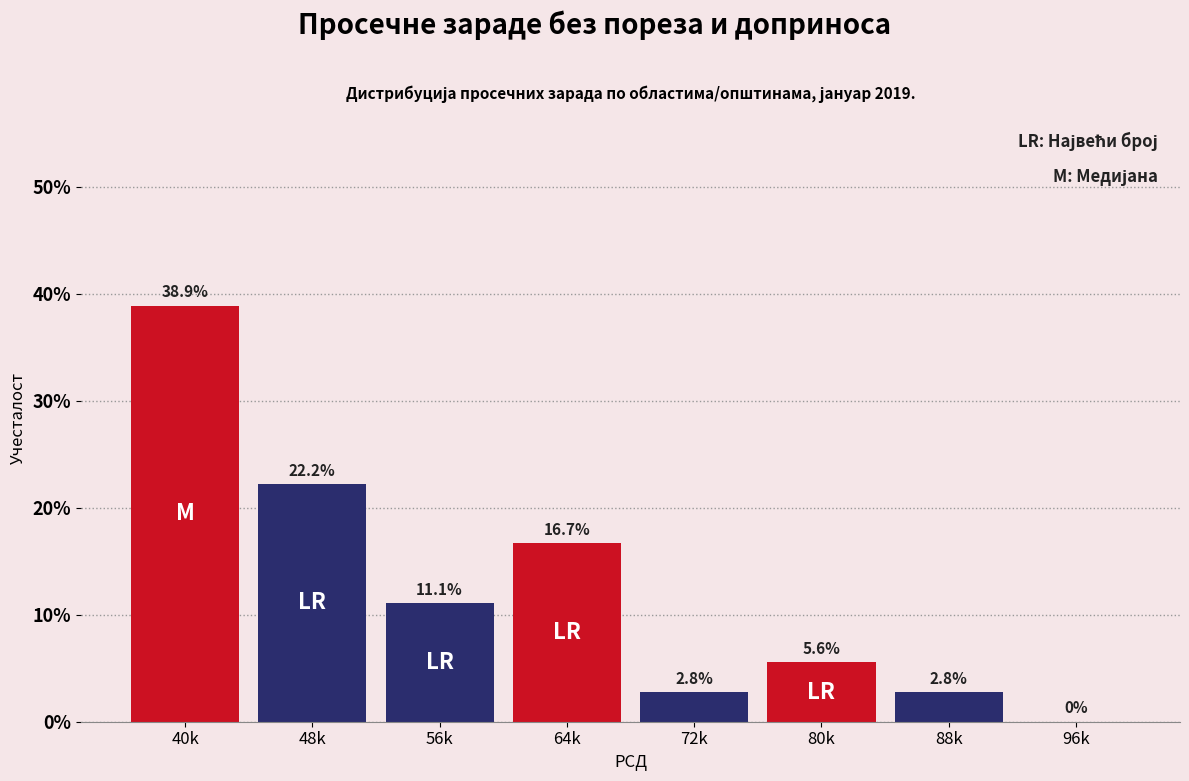

Reading right to left, transcribe all the data shown in this chart.

96k=0.0	88k=2.8	80k=5.6	72k=2.8	64k=16.7	56k=11.1	48k=22.2	40k=38.9